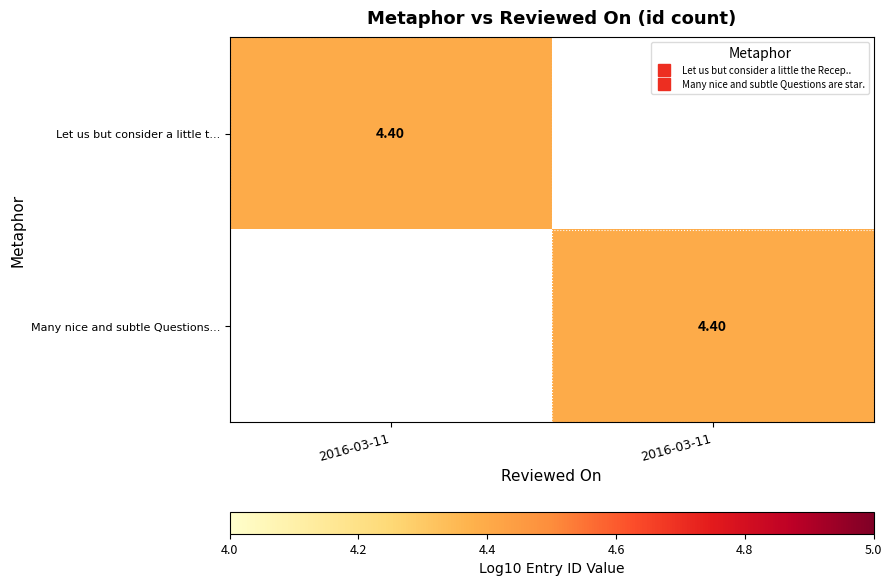

What is the minimum value shown in the chart?

4.4